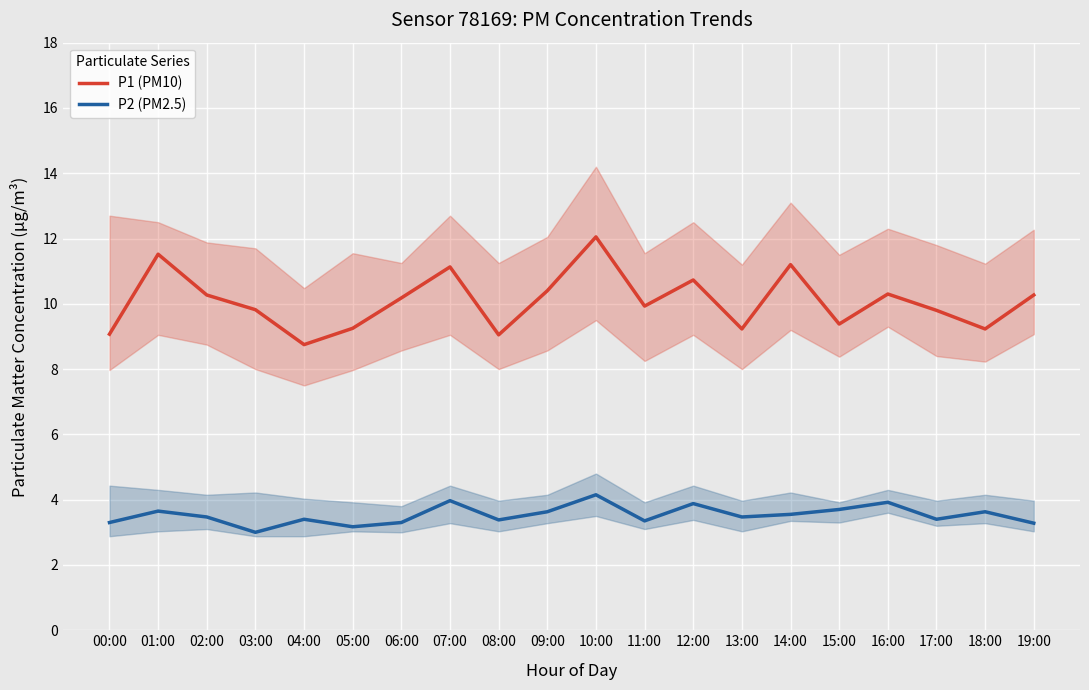

How many lines are shown in the chart?

2